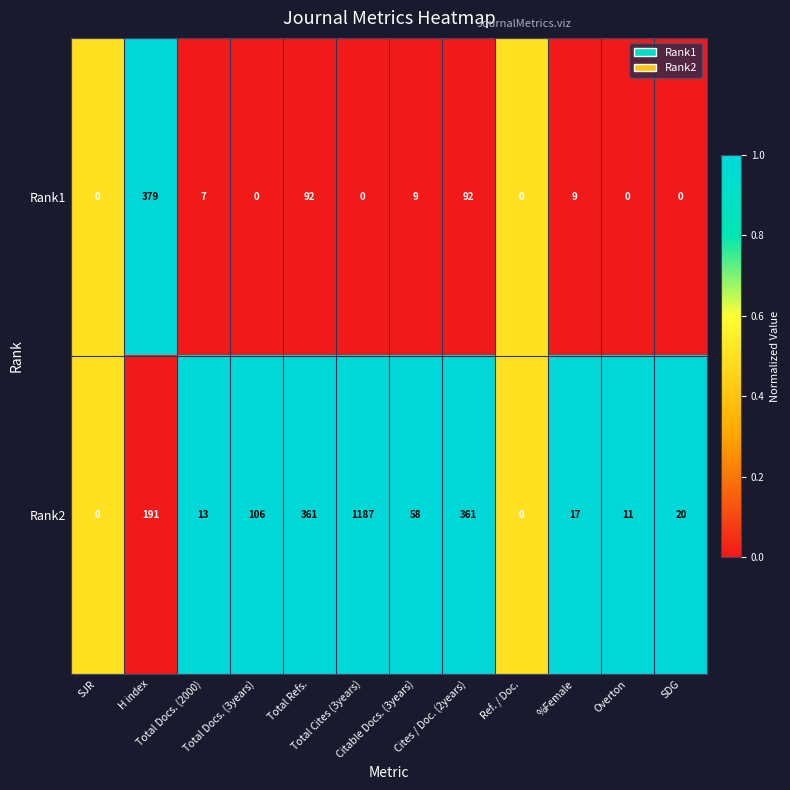

List the series in order of their overall mean, highest first.

Rank2, Rank1